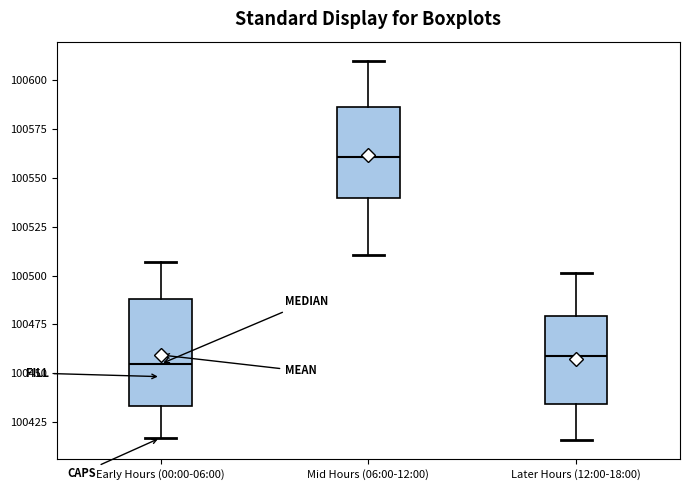

Which box has the highest median line?

Mid Hours (06:00-12:00)